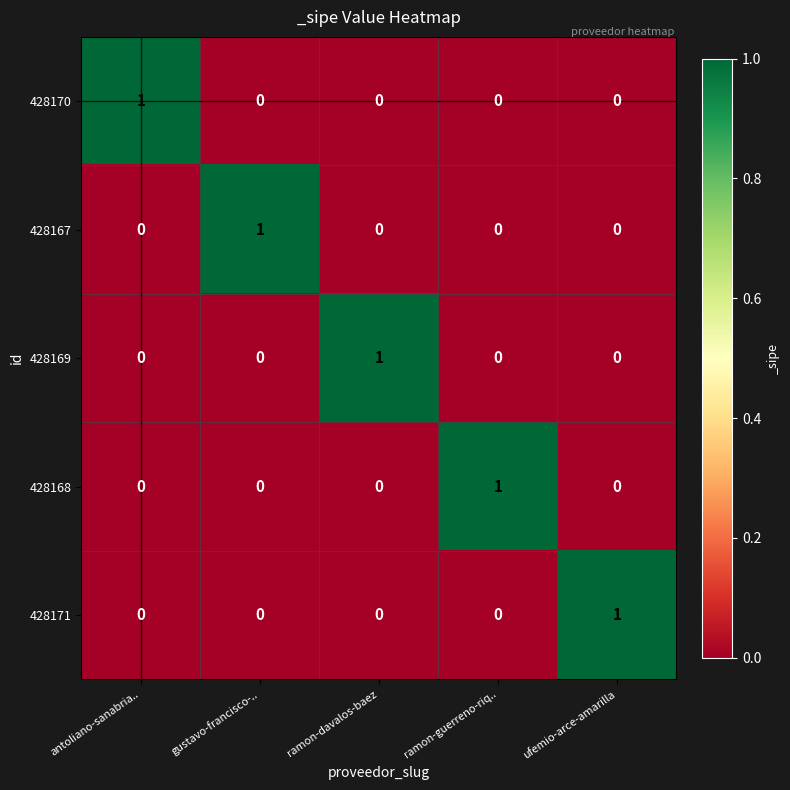

Count the 428170 values in the range 0 to 1.

5